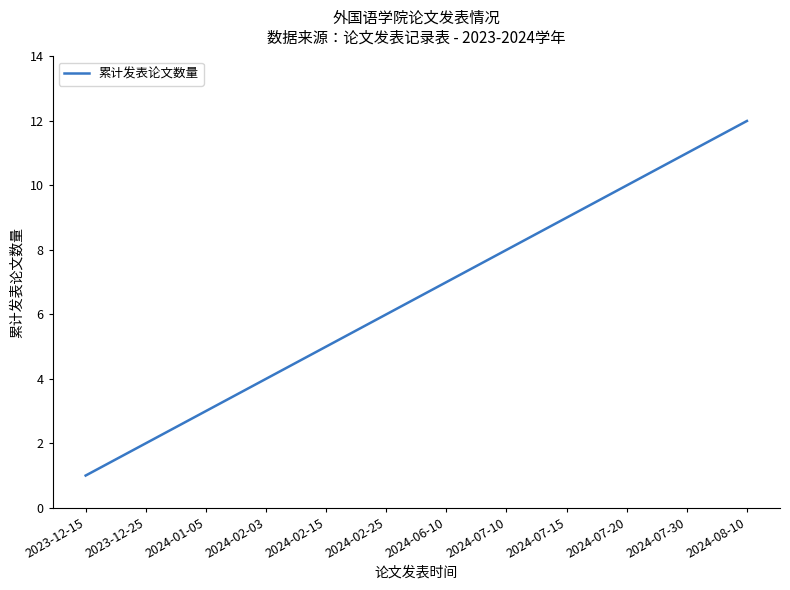

Rank the categories by value from lowest to highest.

2023-12-15, 2023-12-25, 2024-01-05, 2024-02-03, 2024-02-15, 2024-02-25, 2024-06-10, 2024-07-10, 2024-07-15, 2024-07-20, 2024-07-30, 2024-08-10